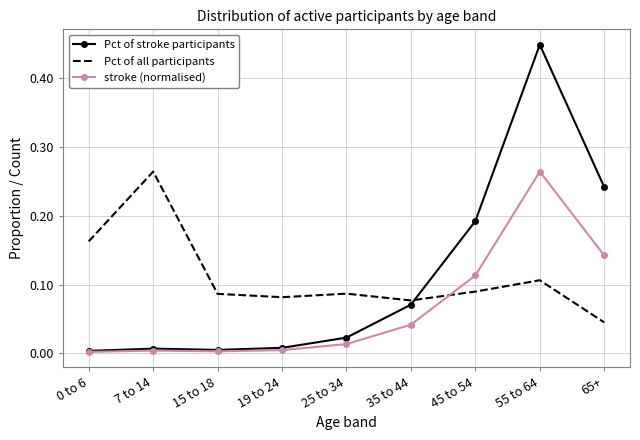

What position from the left is 25 to 34?

5